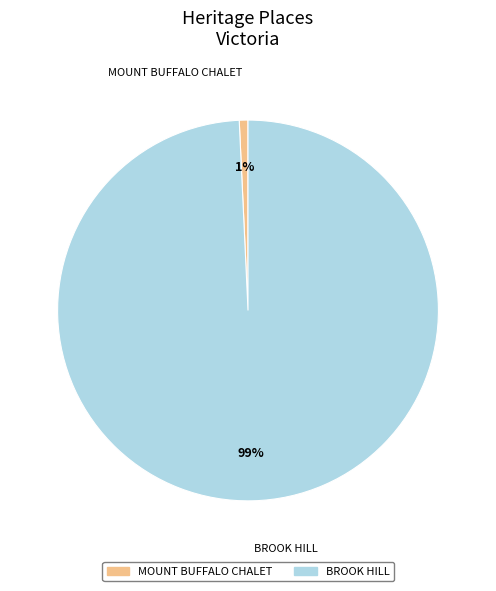

To the nearest percent, what is the average slice percentage?

50%